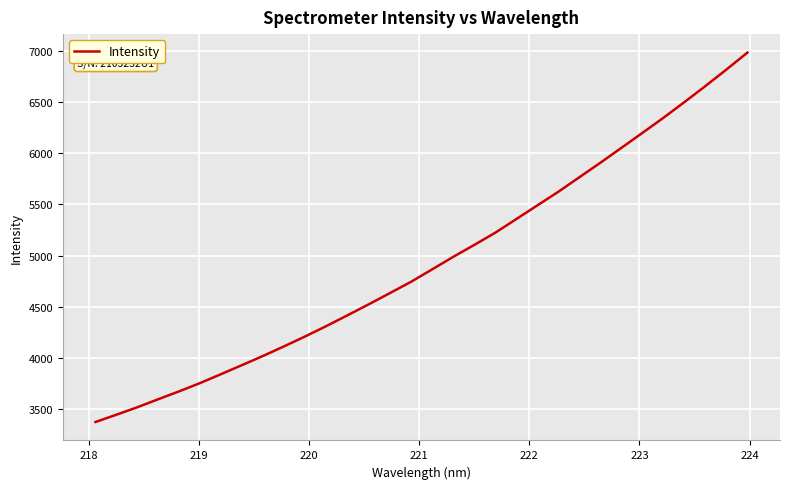

What is the smallest value displayed?

3376.5